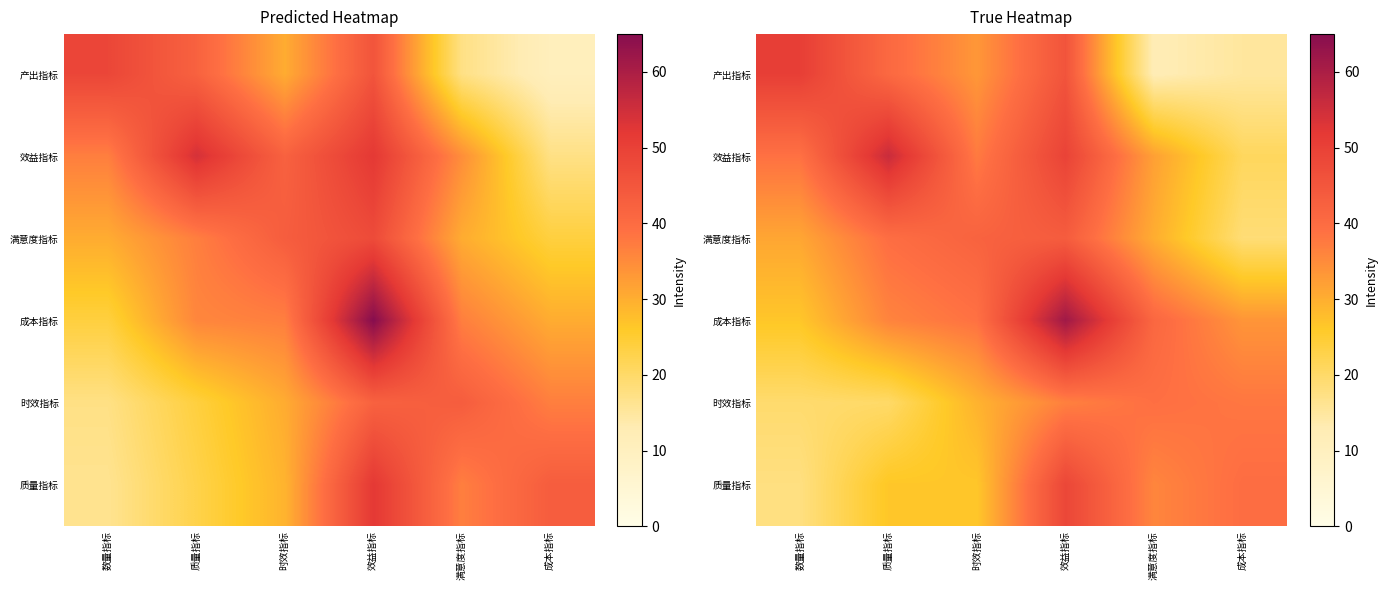

Which series has the widest spread of values?

产出指标